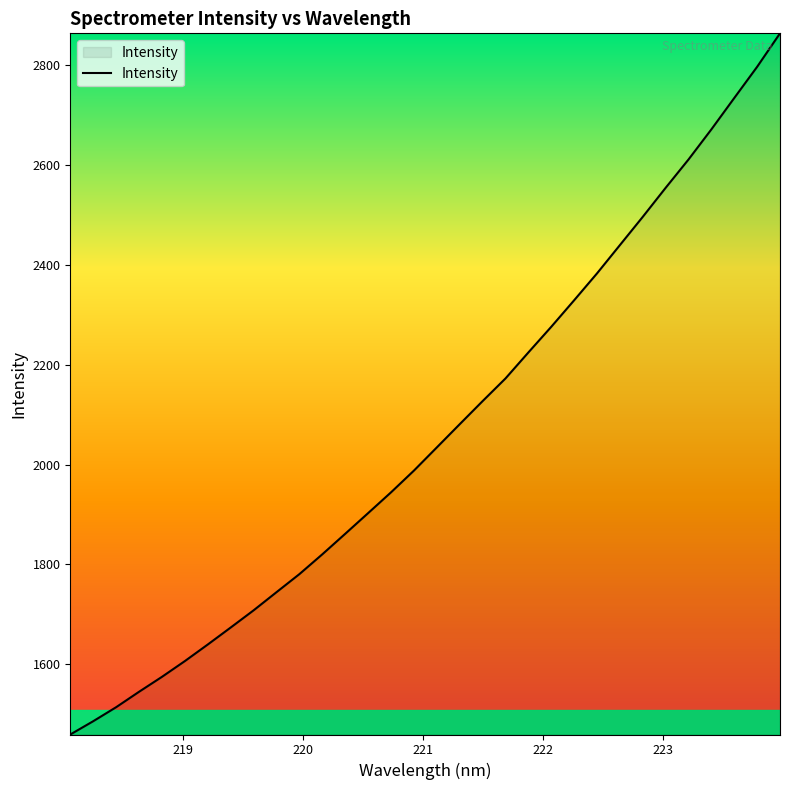

What is the minimum value shown in the chart?

1459.4